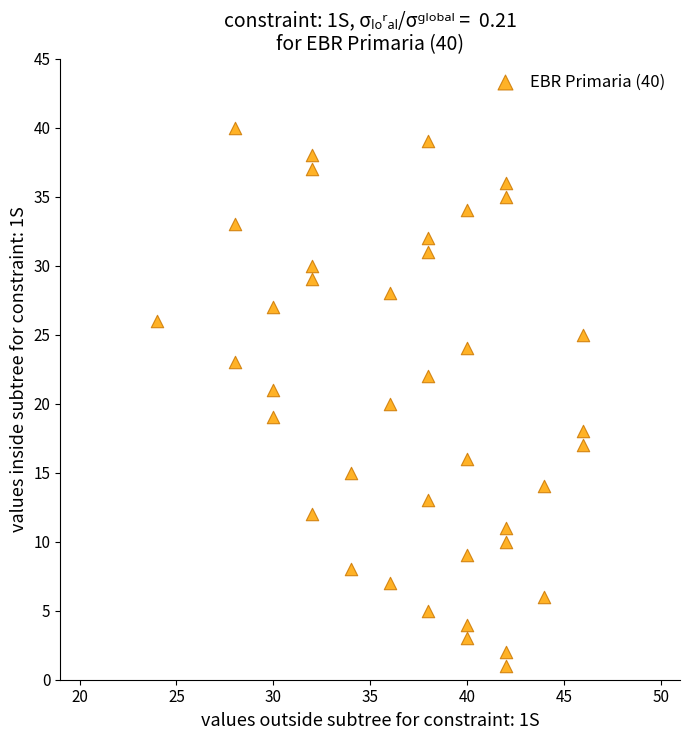

What is the range of Y values (max minus min)?

39